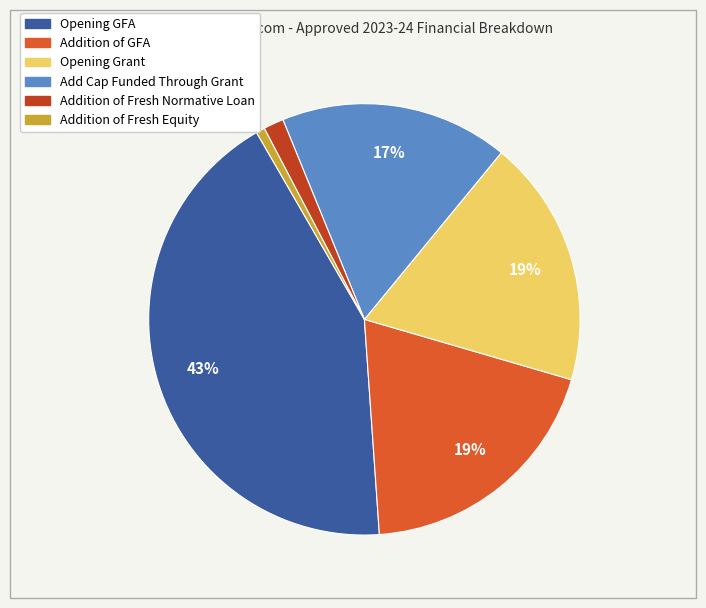

Is it true that Add Cap Funded Through Grant is 10% of the pie?

False